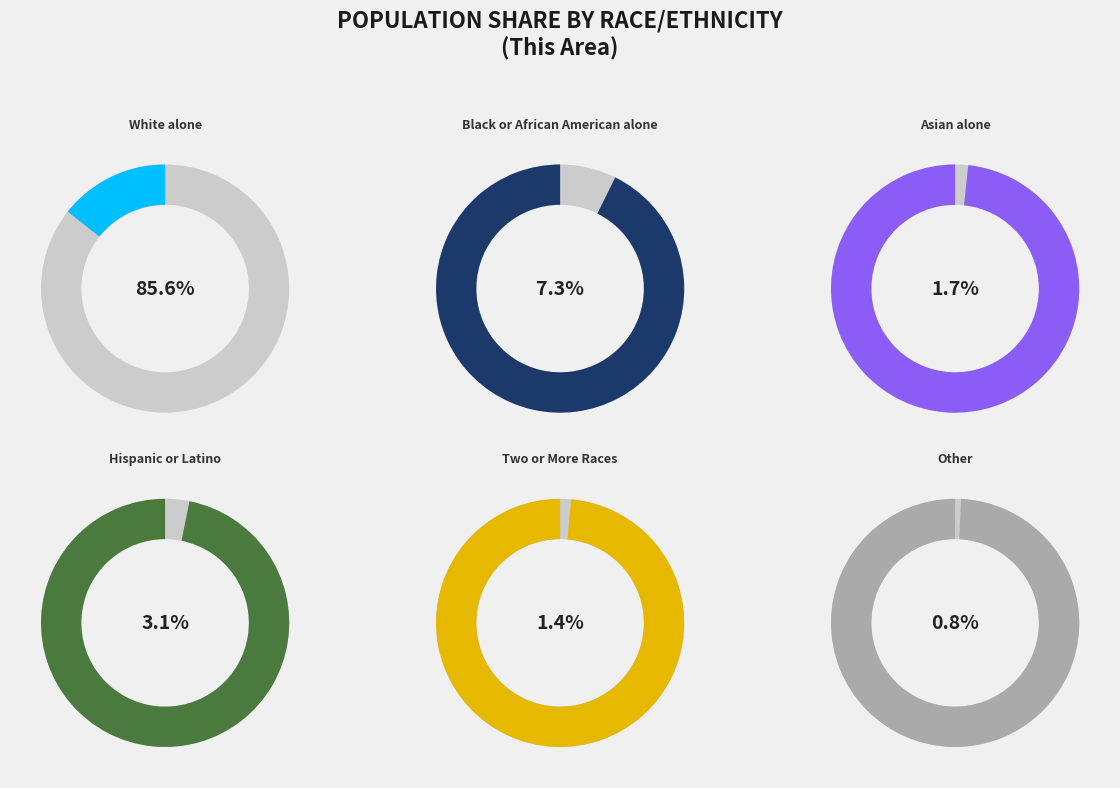

Does any single category account for the majority?

Yes